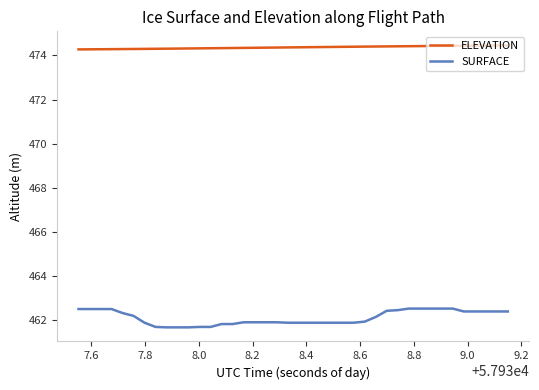

What is the greatest value displayed?

474.5